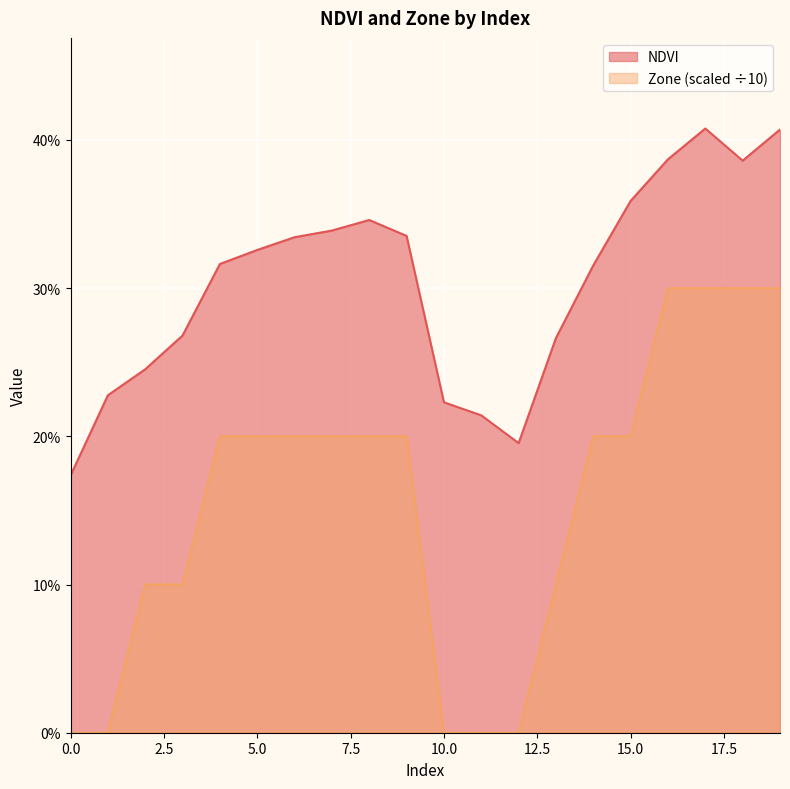

Does the chart display data point markers on the line(s)?

No